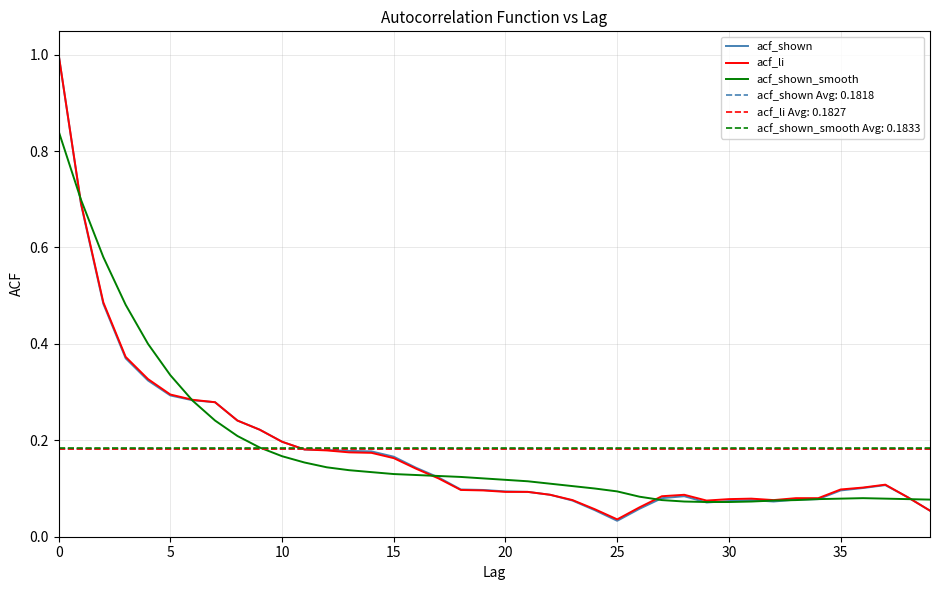

What is the label of the 30th point from the left?

29